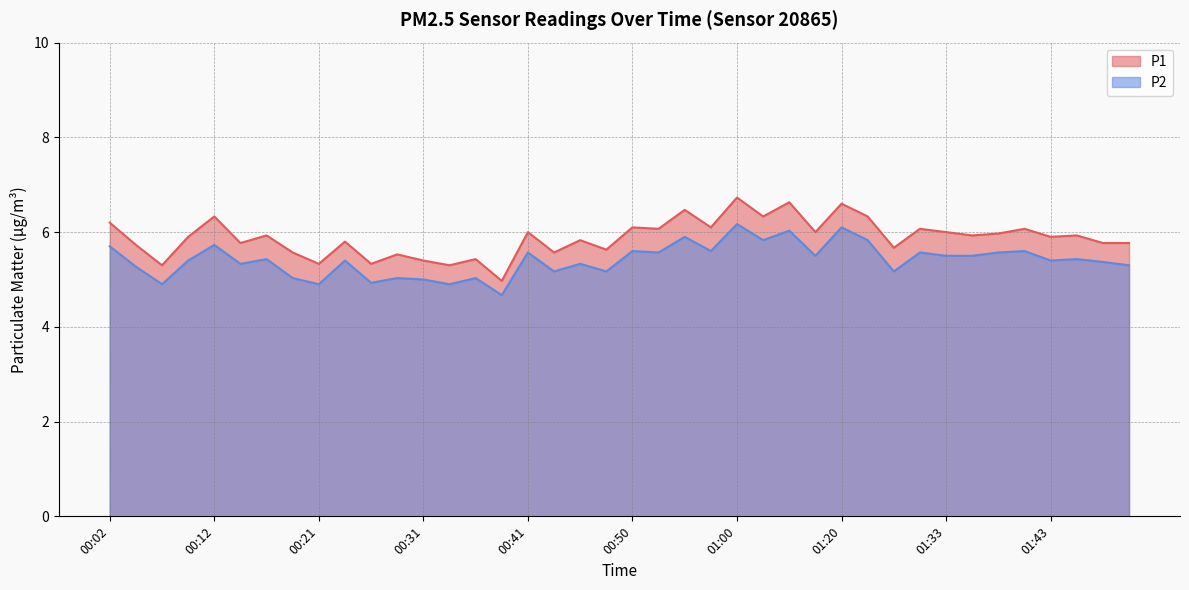

True or false: P1 has more than 0 interior local peaks.

True